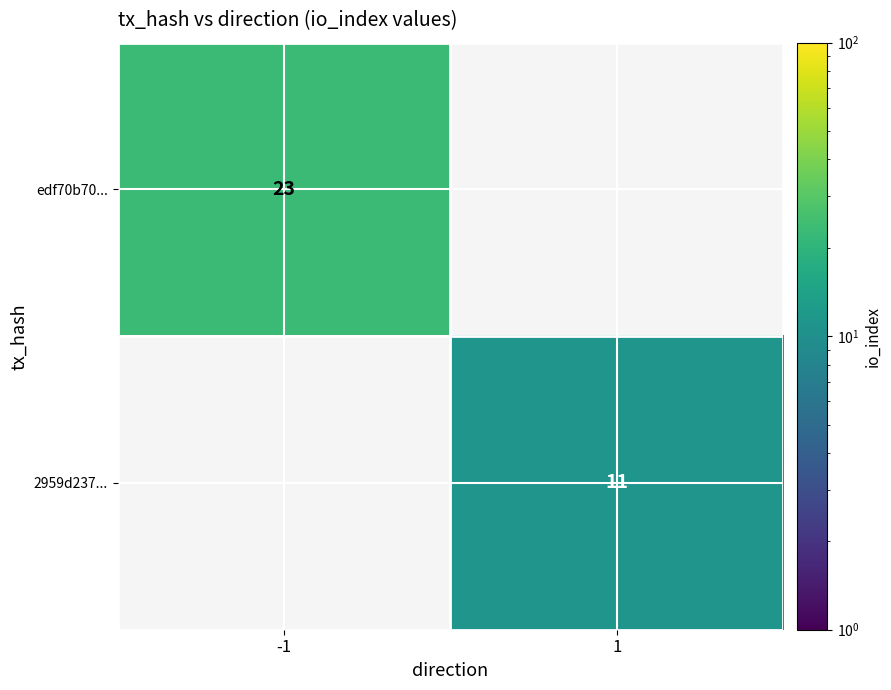

Is it true that edf70b70... equals 13.3 at -1?

False